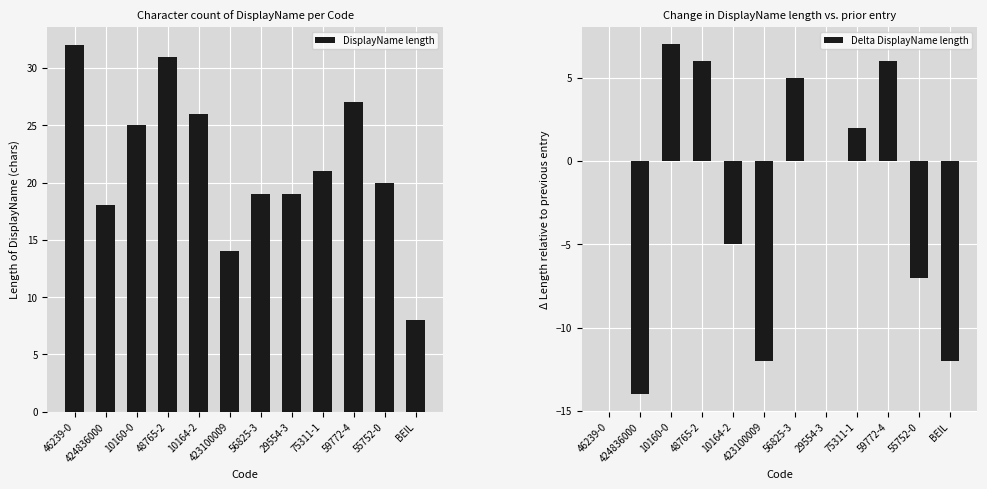

What is the sum of all Delta DisplayName length values?

-24